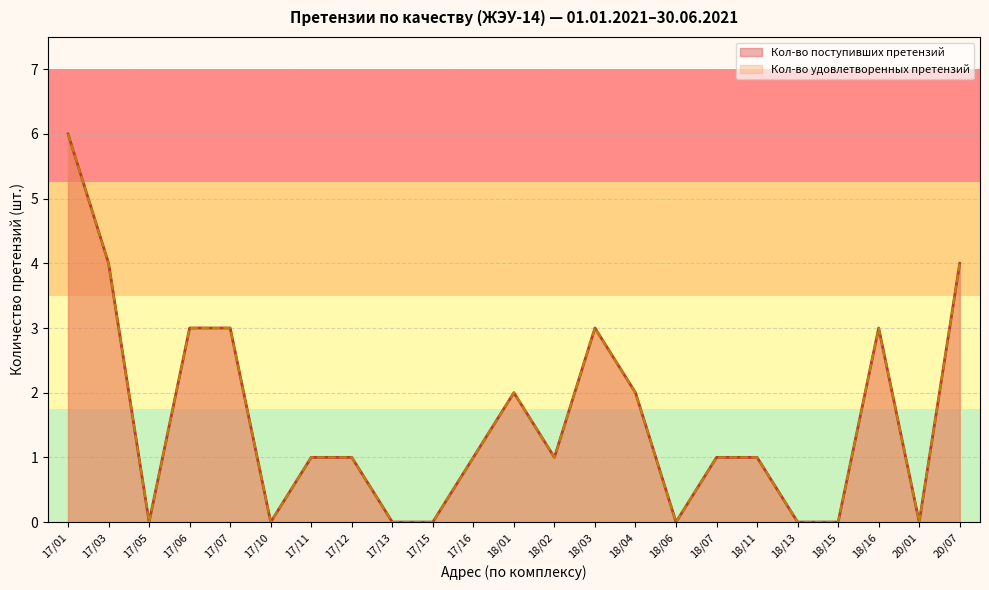

True or false: Кол-во удовлетворенных претензий has a value of -4 at 18/15.

False